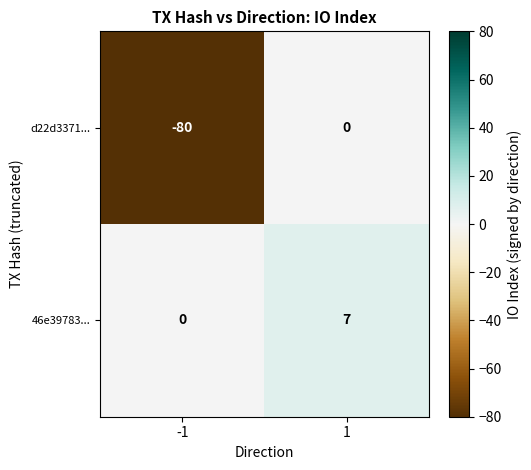

What is the sum of the d22d3371... values at 1 and -1?

-80